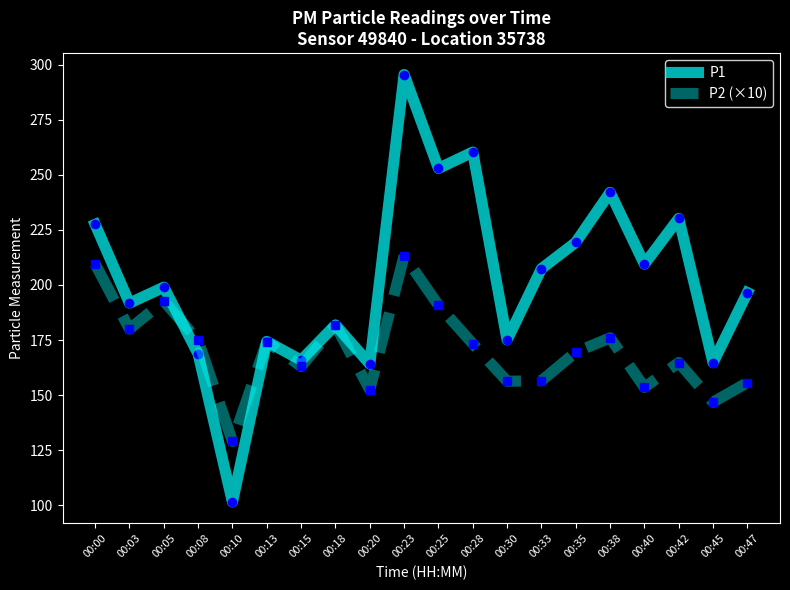

At which category is the sum across all series the highest?

00:23